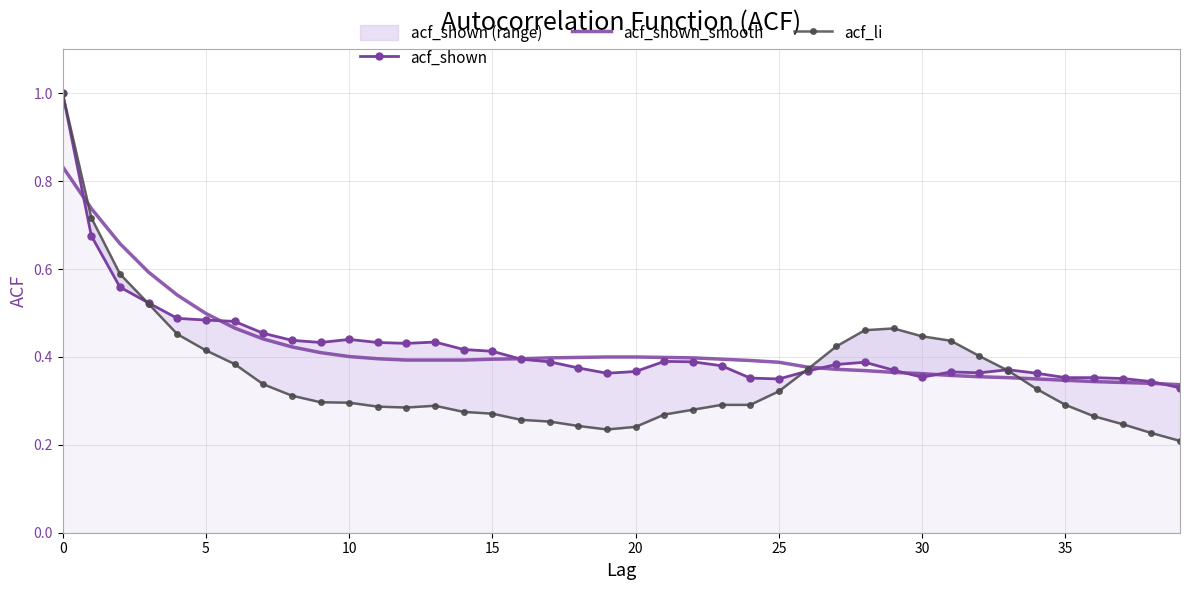

Reading left to right, extract all data points from this chart.

acf_shown: 1.0	0.7	0.6	0.5	0.5	0.5	0.5	0.5	0.4	0.4	0.4	0.4	0.4	0.4	0.4	0.4	0.4	0.4	0.4	0.4	0.4	0.4	0.4	0.4	0.4	0.3	0.4	0.4	0.4	0.4	0.4	0.4	0.4	0.4	0.4	0.4	0.4	0.4	0.3	0.3
acf_shown_smooth: 0.8	0.7	0.7	0.6	0.5	0.5	0.5	0.4	0.4	0.4	0.4	0.4	0.4	0.4	0.4	0.4	0.4	0.4	0.4	0.4	0.4	0.4	0.4	0.4	0.4	0.4	0.4	0.4	0.4	0.4	0.4	0.4	0.4	0.4	0.3	0.3	0.3	0.3	0.3	0.3
acf_li: 1.0	0.7	0.6	0.5	0.5	0.4	0.4	0.3	0.3	0.3	0.3	0.3	0.3	0.3	0.3	0.3	0.3	0.3	0.2	0.2	0.2	0.3	0.3	0.3	0.3	0.3	0.4	0.4	0.5	0.5	0.4	0.4	0.4	0.4	0.3	0.3	0.3	0.2	0.2	0.2